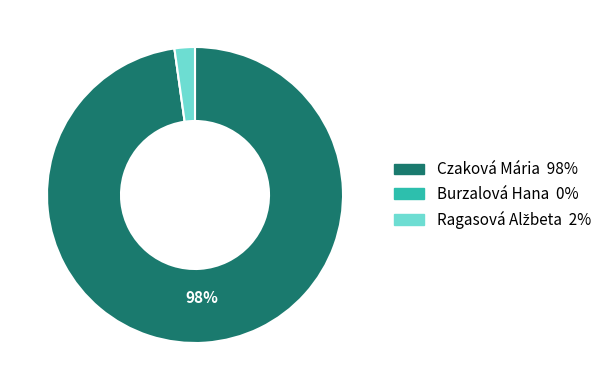

The Czaková Mária slice represents 98% of the pie. True or false?

True